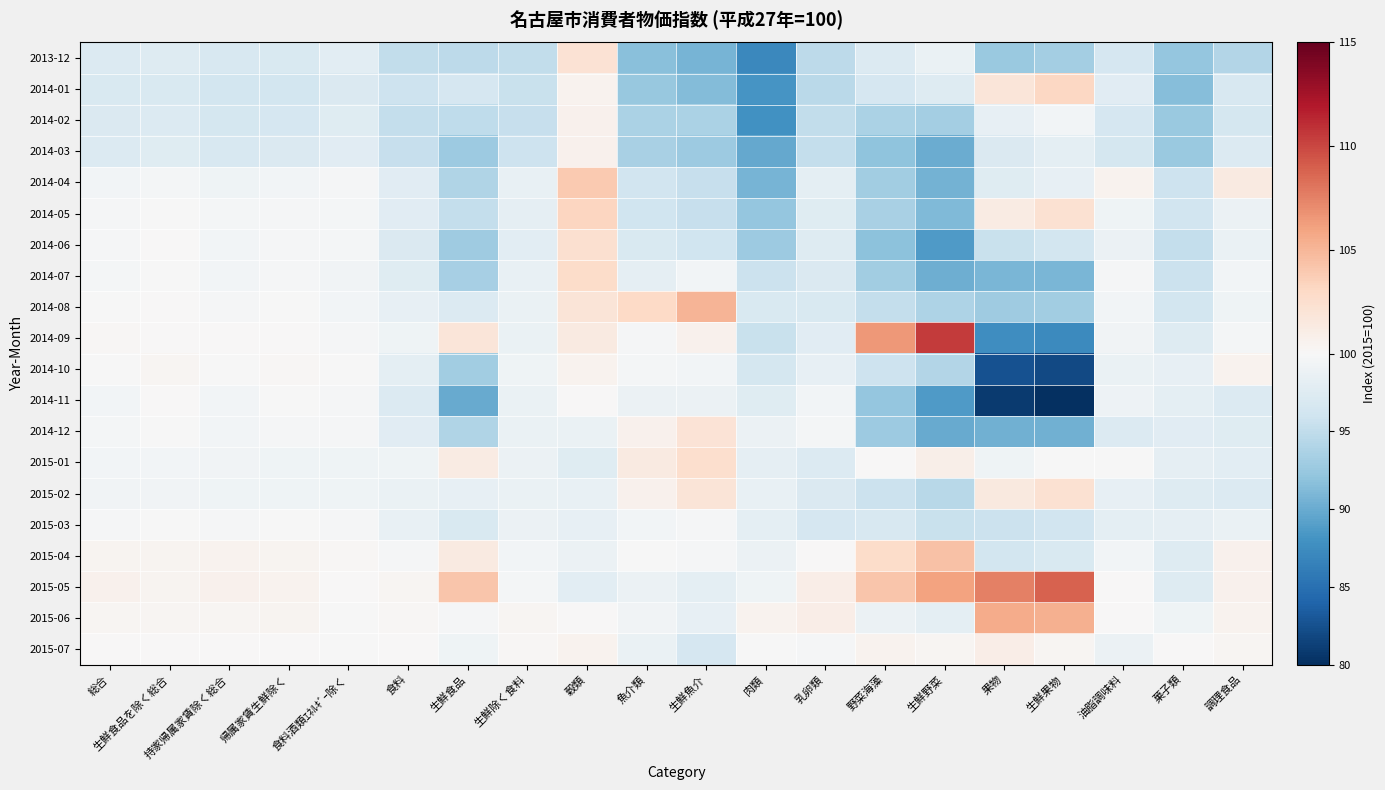

What is the maximum value shown in the chart?

110.5